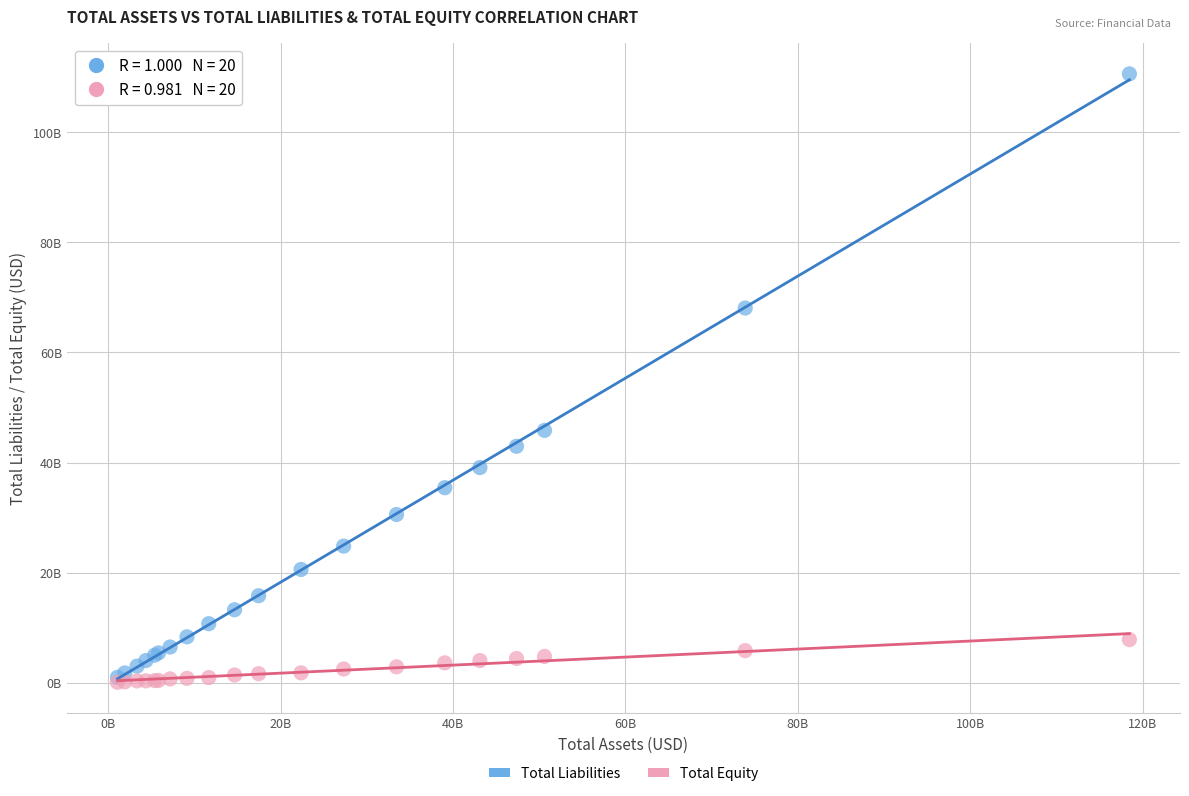

What are all the series names shown in the legend?

Total Liabilities, Total Equity